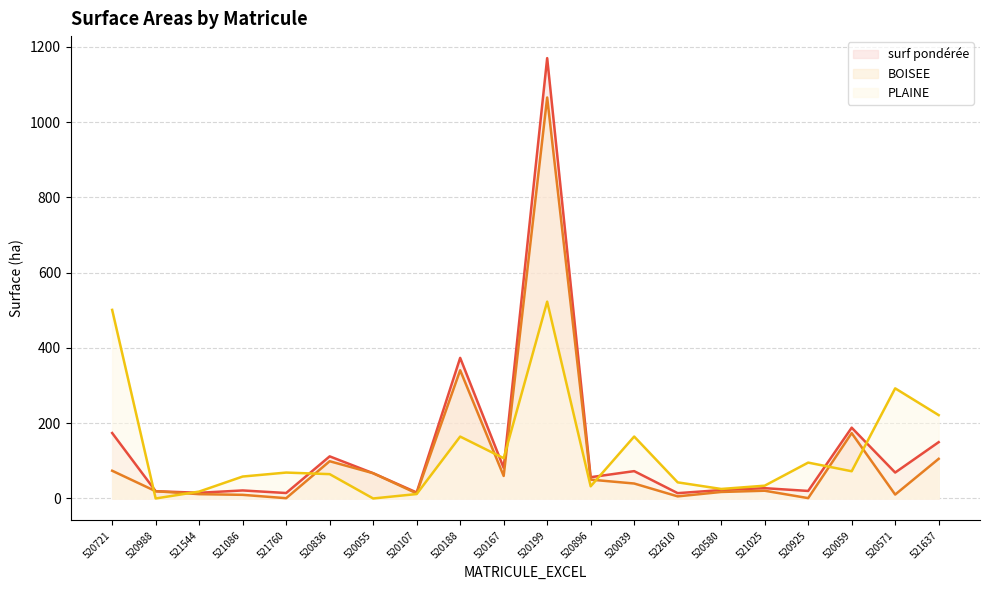

What is the label of the 7th point from the left?

520055